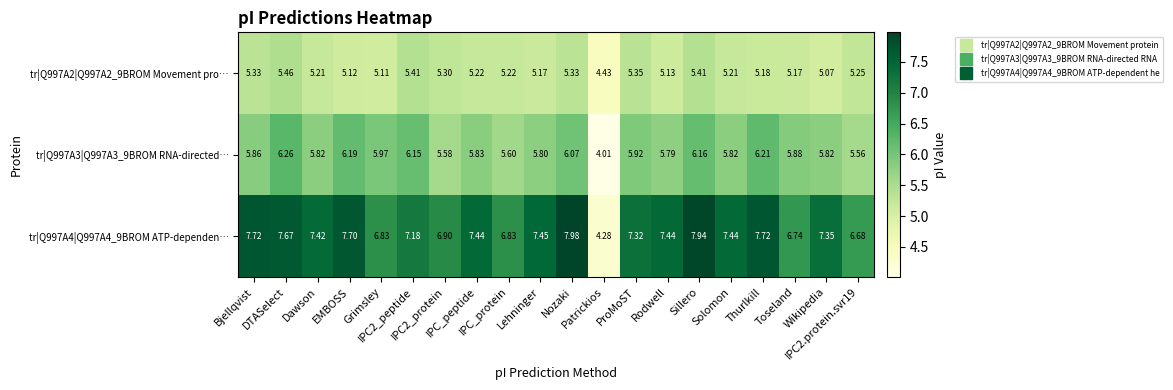

Reading left to right, list all the values displayed in this chart.

tr|Q997A2|Q997A2_9BROM Movement pro…: Bjellqvist=5.3	DTASelect=5.5	Dawson=5.2	EMBOSS=5.1	Grimsley=5.1	IPC2_peptide=5.4	IPC2_protein=5.3	IPC_peptide=5.2	IPC_protein=5.2	Lehninger=5.2	Nozaki=5.3	Patrickios=4.4	ProMoST=5.3	Rodwell=5.1	Sillero=5.4	Solomon=5.2	Thurlkill=5.2	Toseland=5.2	Wikipedia=5.1	IPC2.protein.svr19=5.2
tr|Q997A3|Q997A3_9BROM RNA-directed…: Bjellqvist=5.9	DTASelect=6.3	Dawson=5.8	EMBOSS=6.2	Grimsley=6.0	IPC2_peptide=6.2	IPC2_protein=5.6	IPC_peptide=5.8	IPC_protein=5.6	Lehninger=5.8	Nozaki=6.1	Patrickios=4.0	ProMoST=5.9	Rodwell=5.8	Sillero=6.2	Solomon=5.8	Thurlkill=6.2	Toseland=5.9	Wikipedia=5.8	IPC2.protein.svr19=5.6
tr|Q997A4|Q997A4_9BROM ATP-dependen…: Bjellqvist=7.7	DTASelect=7.7	Dawson=7.4	EMBOSS=7.7	Grimsley=6.8	IPC2_peptide=7.2	IPC2_protein=6.9	IPC_peptide=7.4	IPC_protein=6.8	Lehninger=7.5	Nozaki=8.0	Patrickios=4.3	ProMoST=7.3	Rodwell=7.4	Sillero=7.9	Solomon=7.4	Thurlkill=7.7	Toseland=6.7	Wikipedia=7.3	IPC2.protein.svr19=6.7